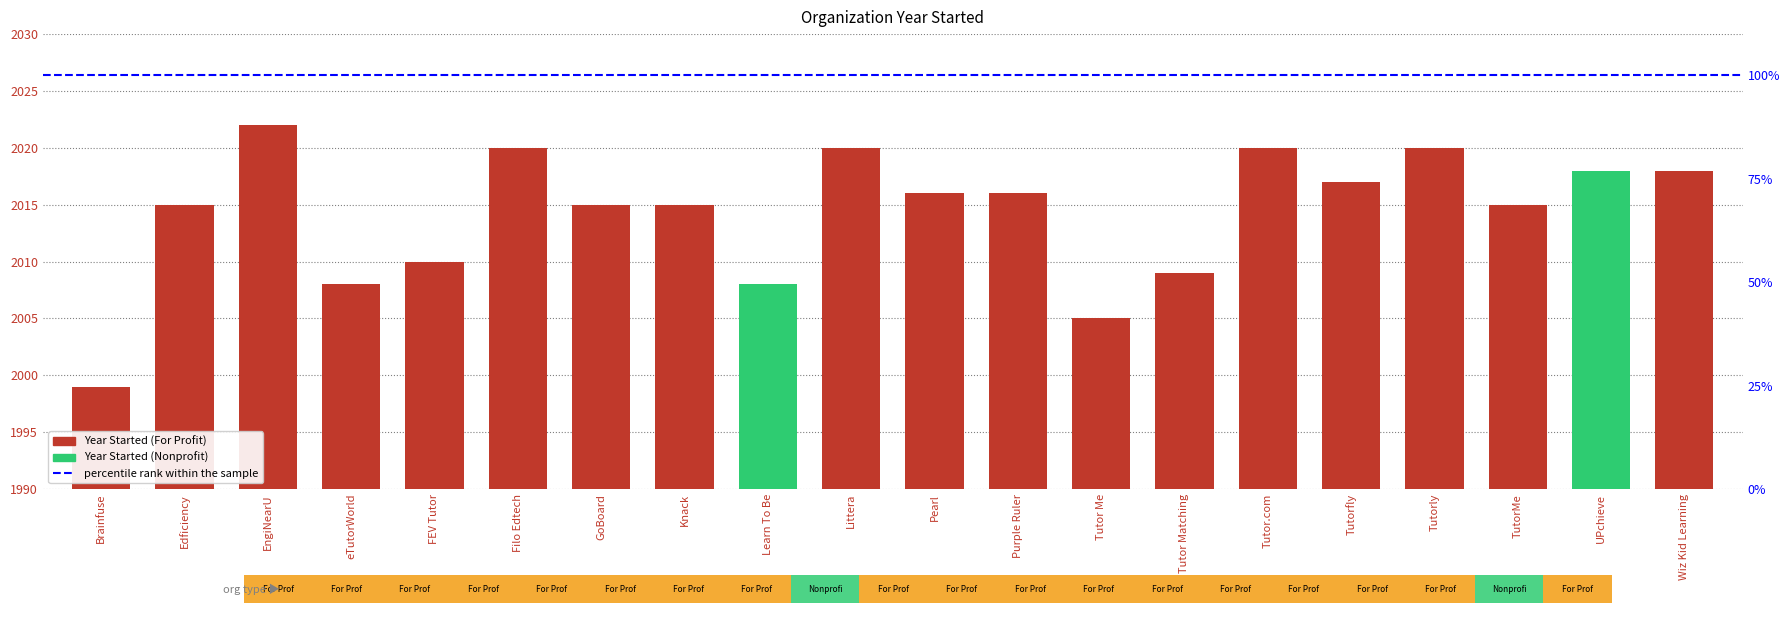

What is the ratio of the value at Tutorfly to the value at FEV Tutor?

1.0